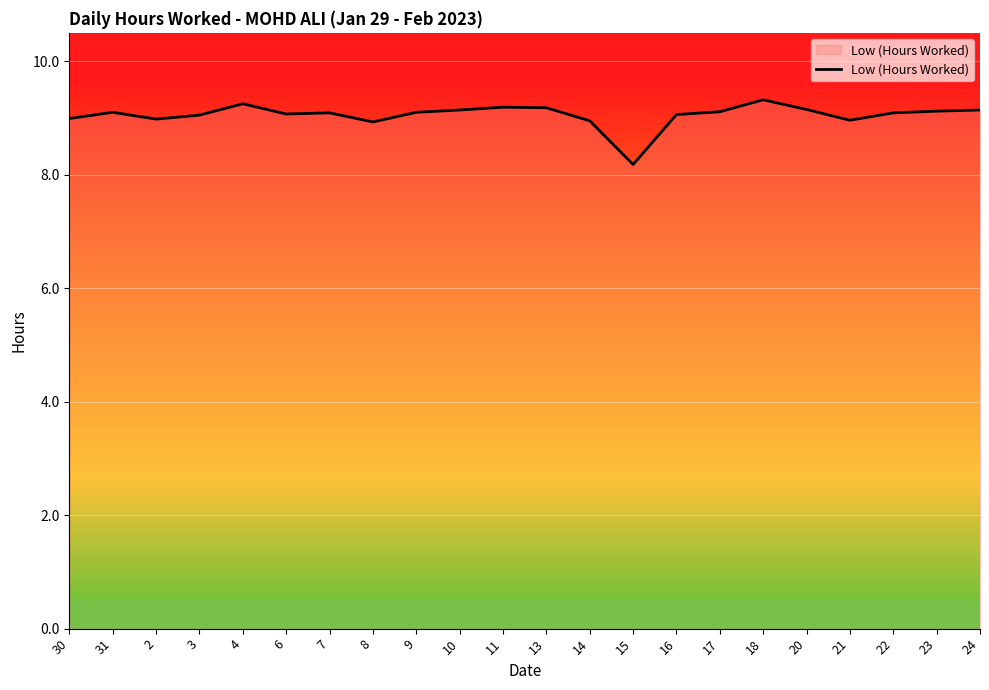

The value at 24 is 9.1. True or false?

True